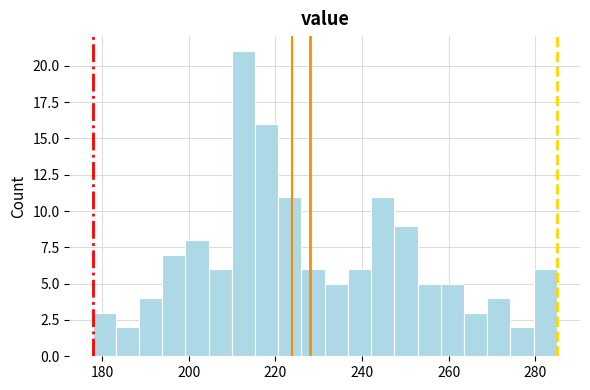

Read against the x-axis, roughly where is the centre of the tallest bar?

212